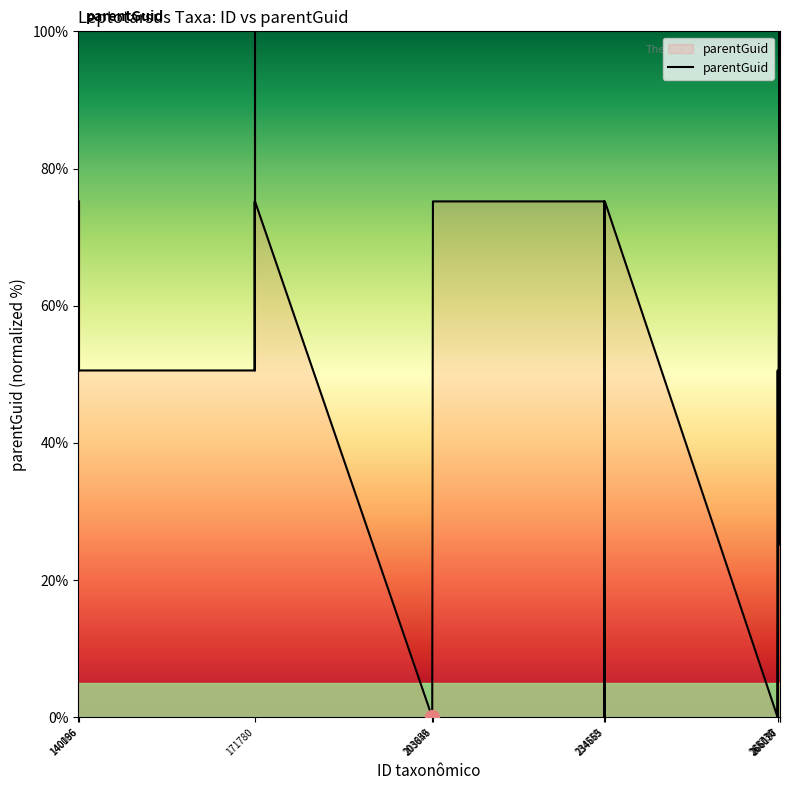

How many distinct data groups are displayed?

1